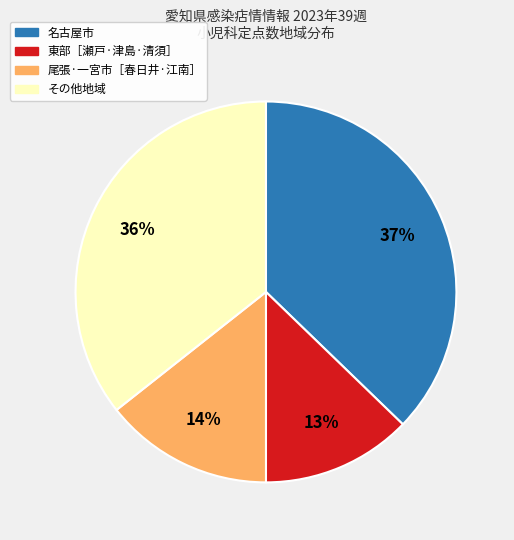

Is there any slice that represents more than half of the pie?

No